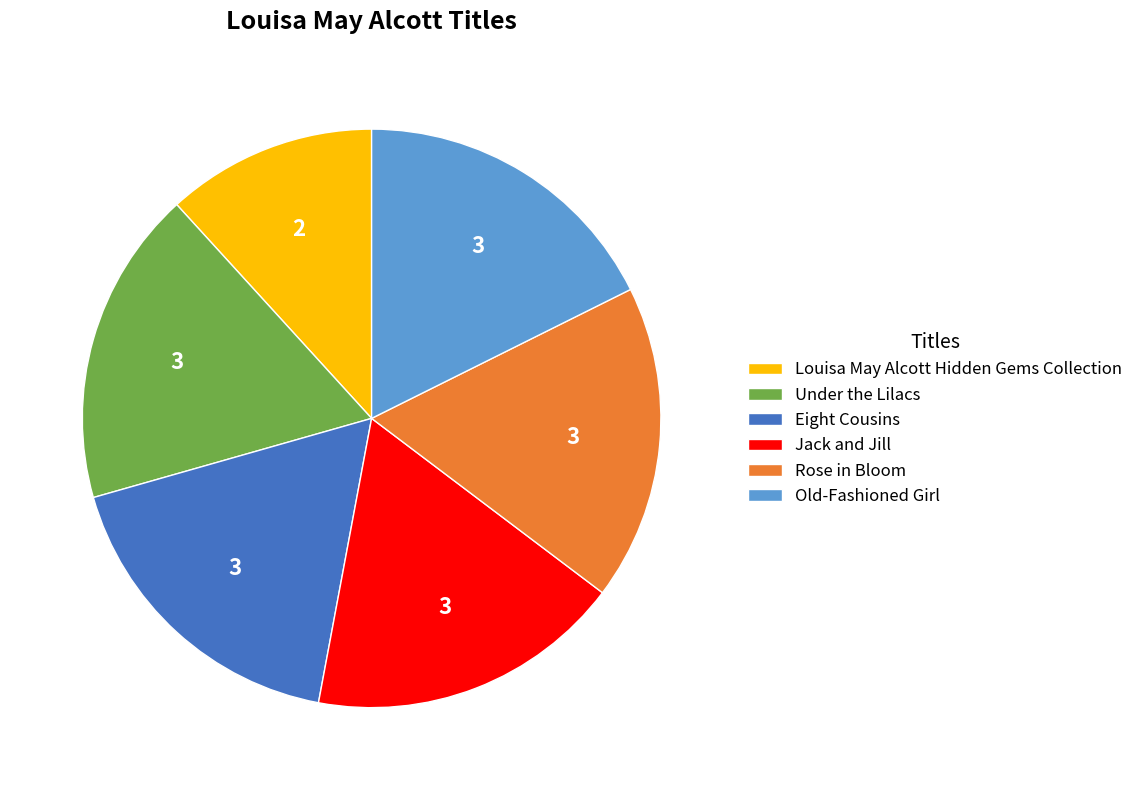

True or false: Jack and Jill accounts for 30% of the total.

False